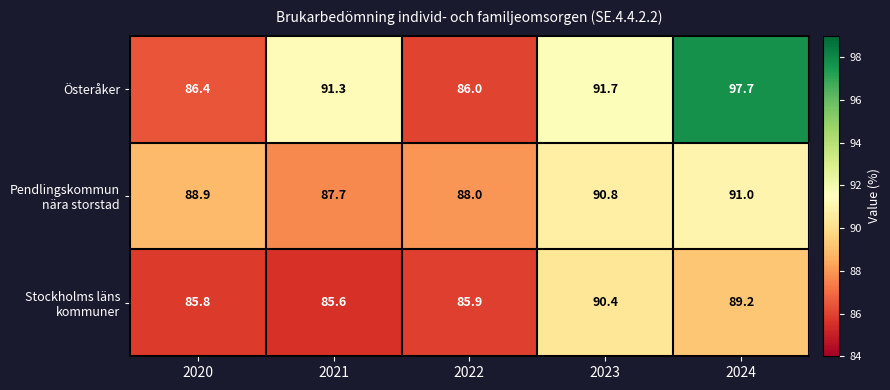

What is the total value across all series at 2023?

272.9